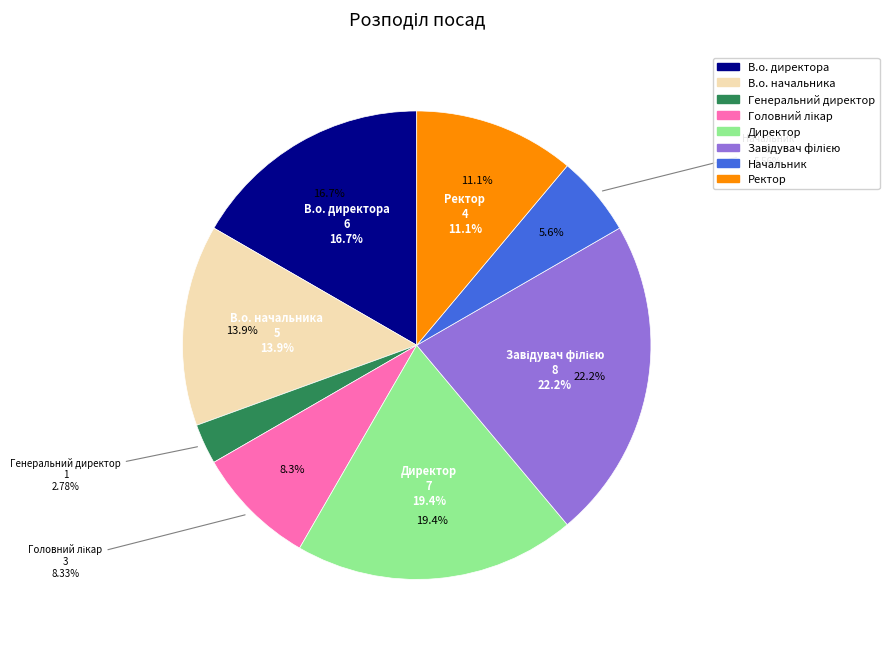

Is there any slice that represents more than half of the pie?

No